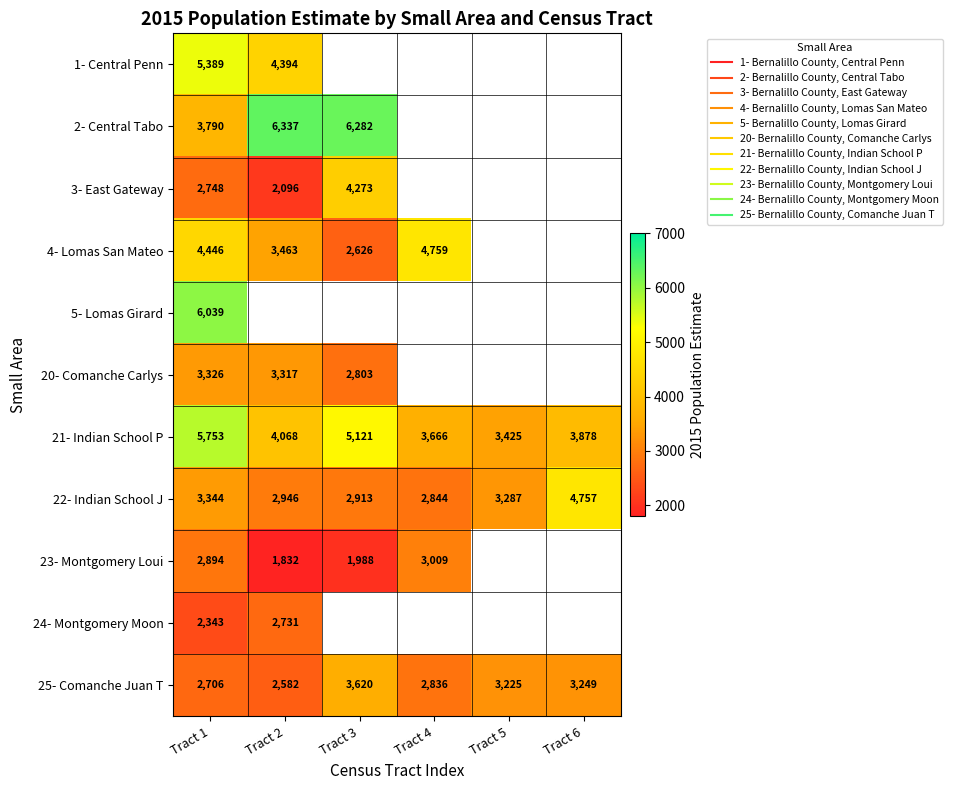

How many positive values does the 20- Comanche Carlys series have?

3